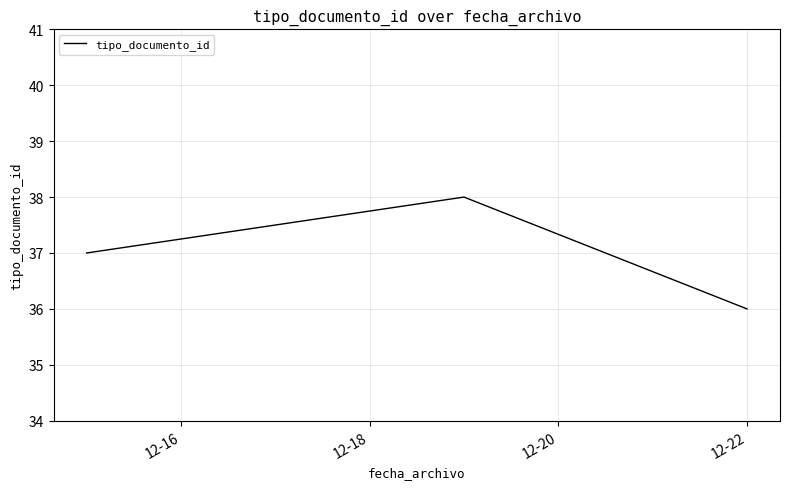

Does the chart display data point markers on the line(s)?

No